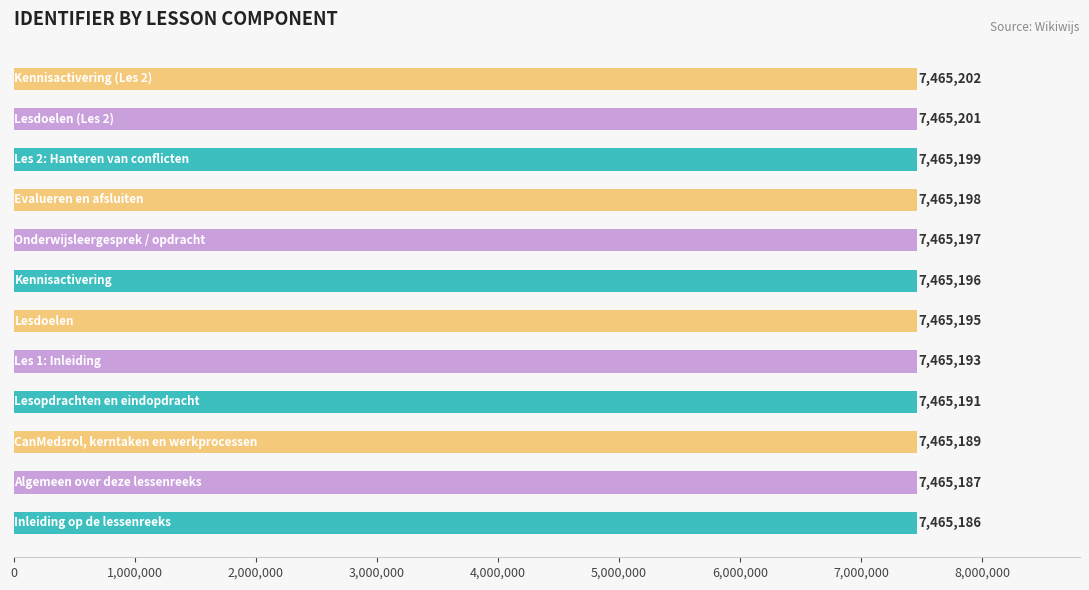

What is the maximum value shown in the chart?

7465202